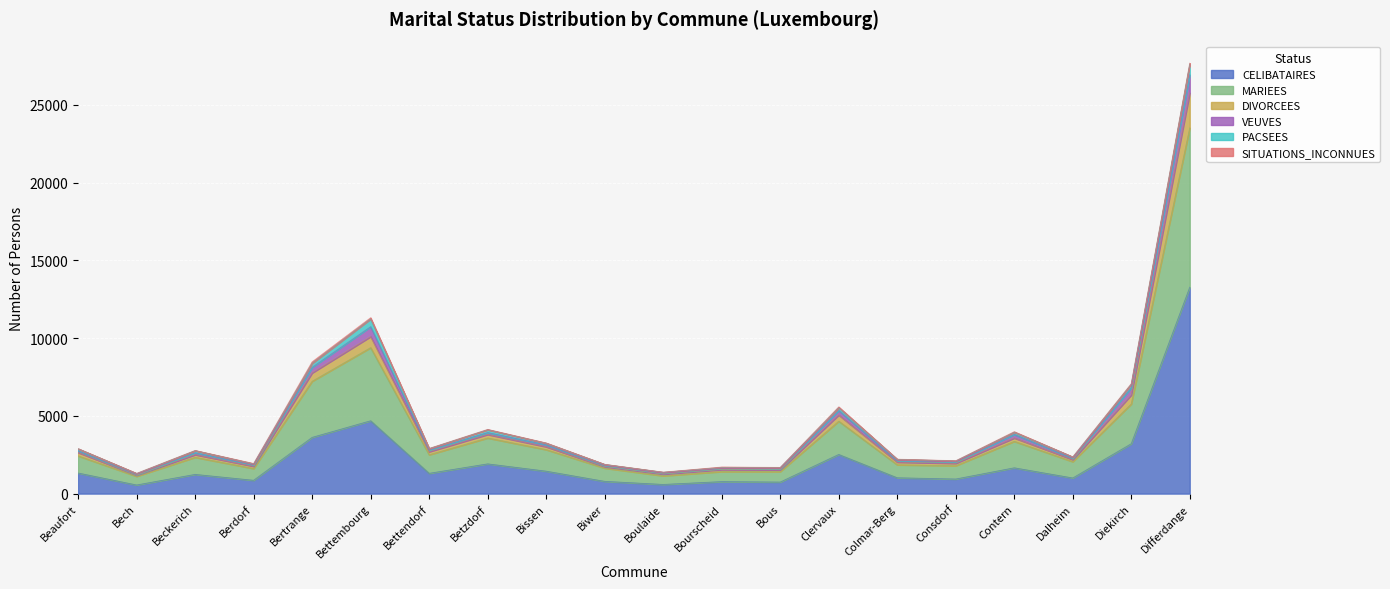

True or false: CELIBATAIRES has a value of 855 at Berdorf.

True